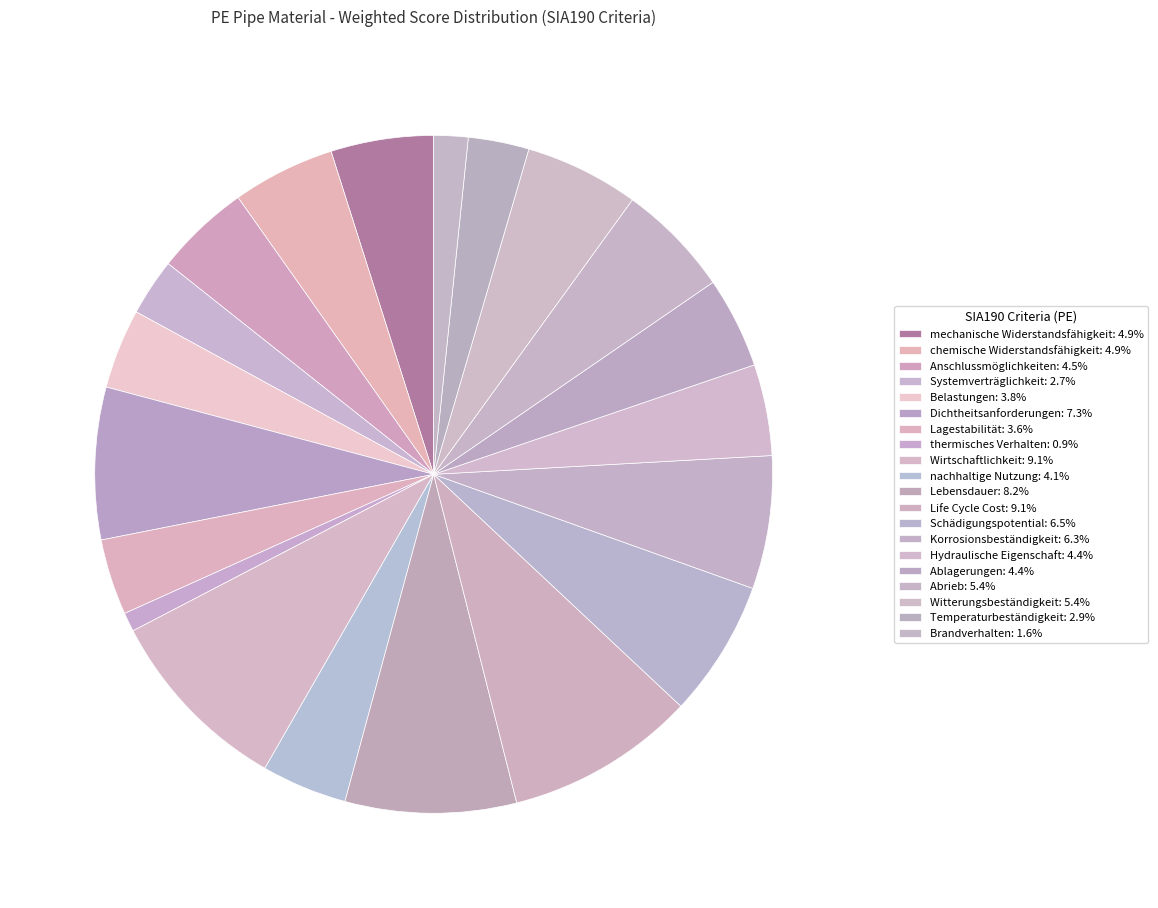

To the nearest percent, what is the difference between the largest and smallest slice percentages?

8%